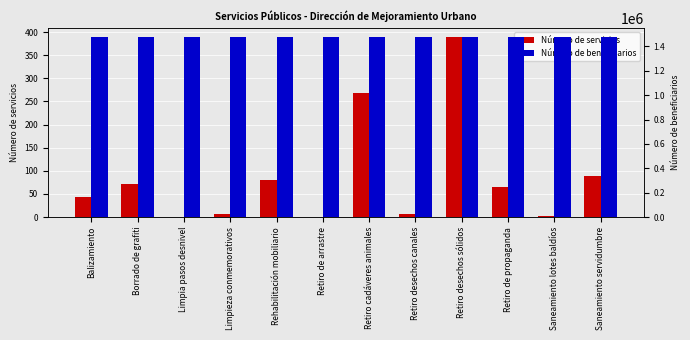

Which series has the largest total across all categories?

Número de beneficiarios